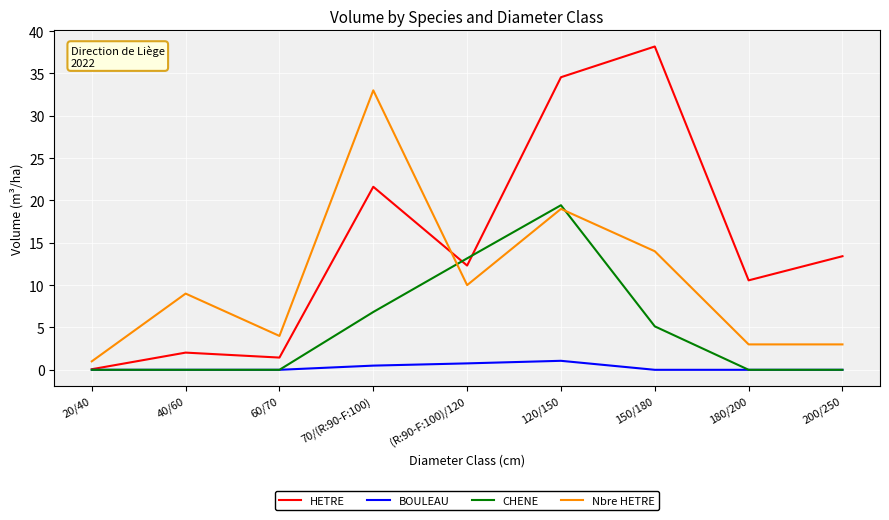

At which category is the sum across all series the highest?

120/150